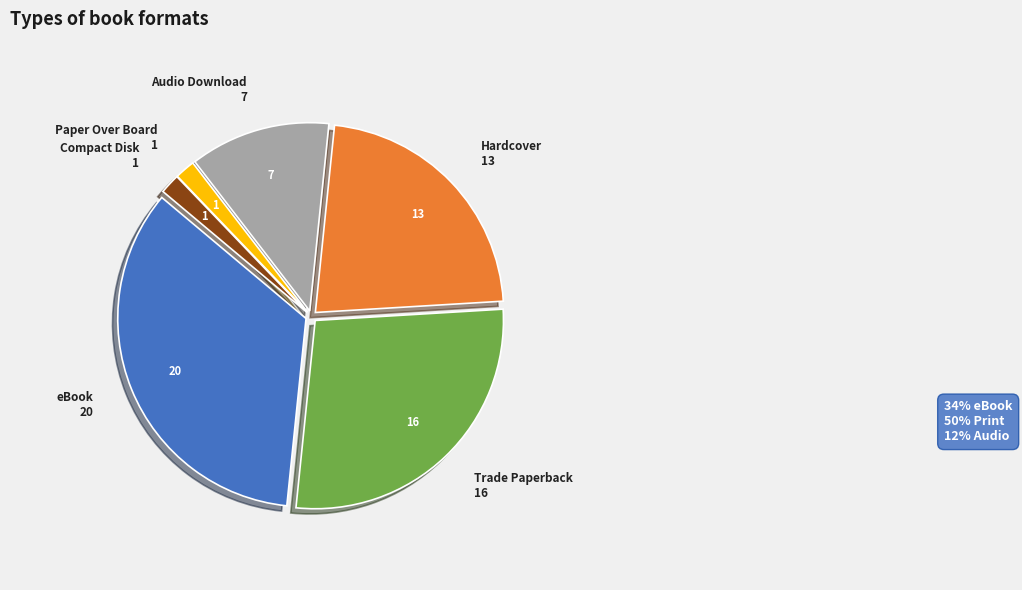

Is there any slice that represents more than half of the pie?

No